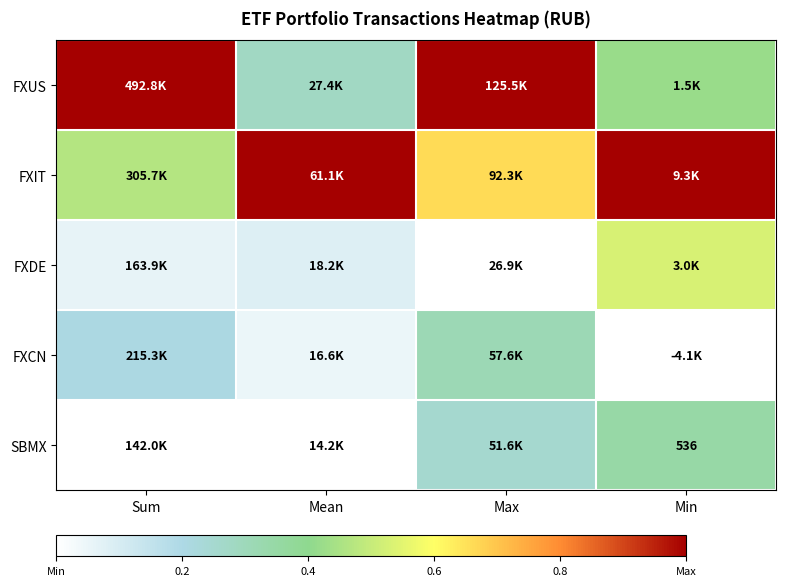

Where is FXCN nearest to the value 0?

Min